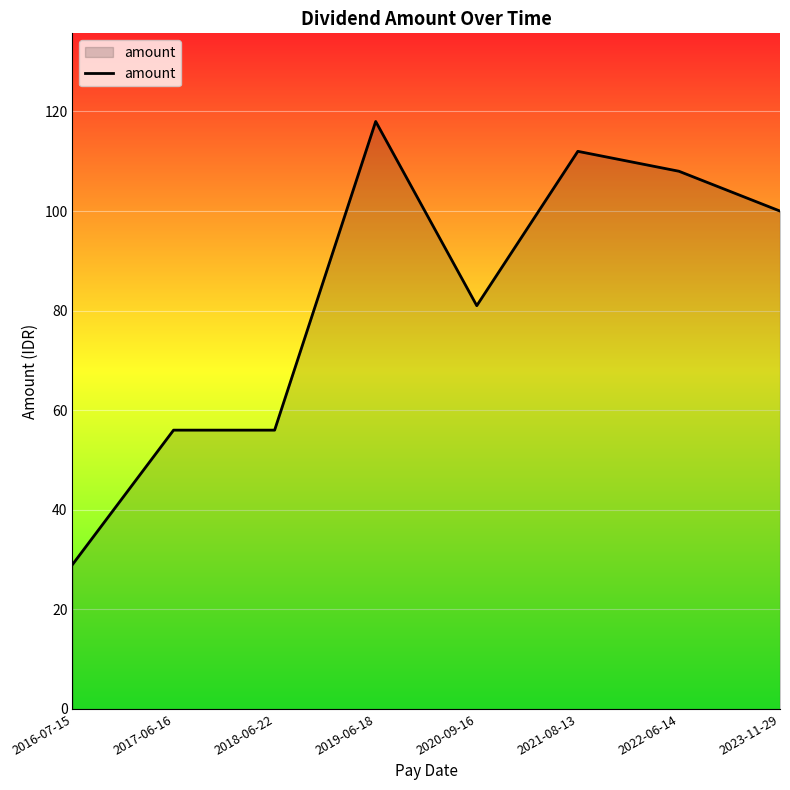

The value at 2016-07-15 is 43. True or false?

False